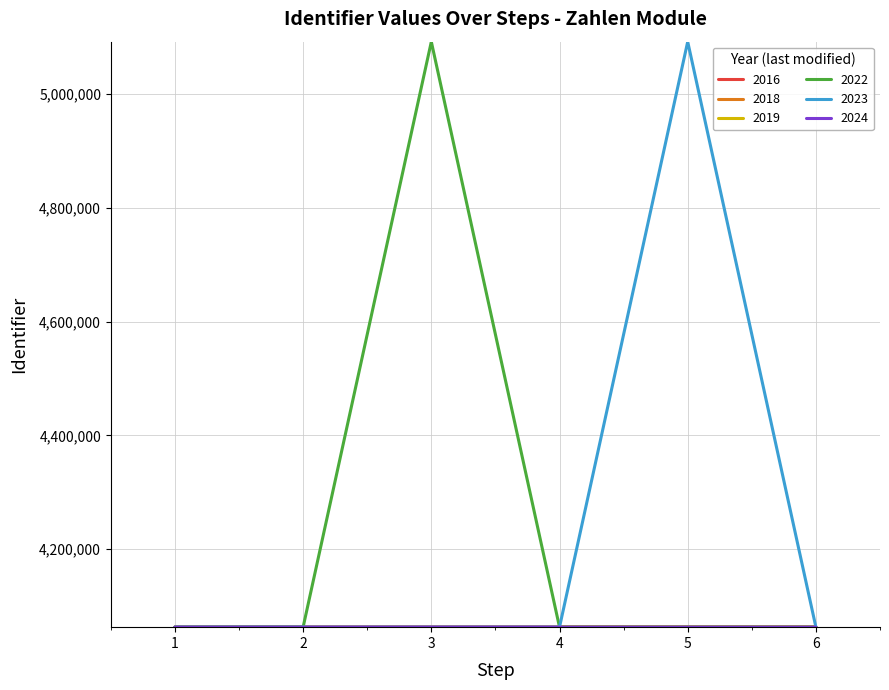

Between 2 and 3, which series saw the biggest shift?

2022